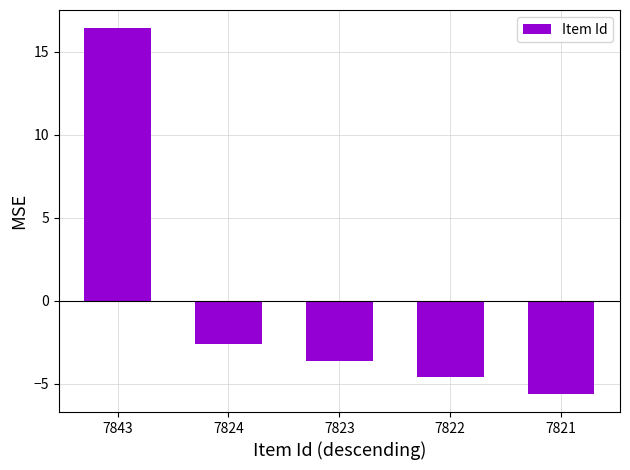

What is the smallest value displayed?

-5.6